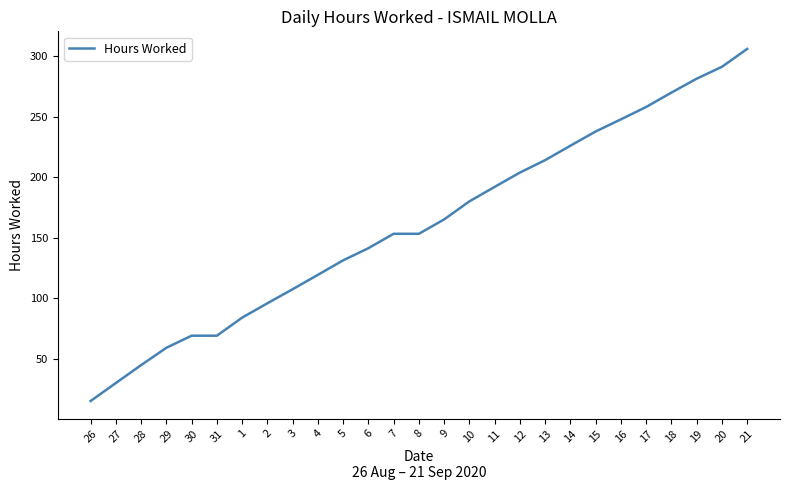

The value at 20 is 291.2. True or false?

True